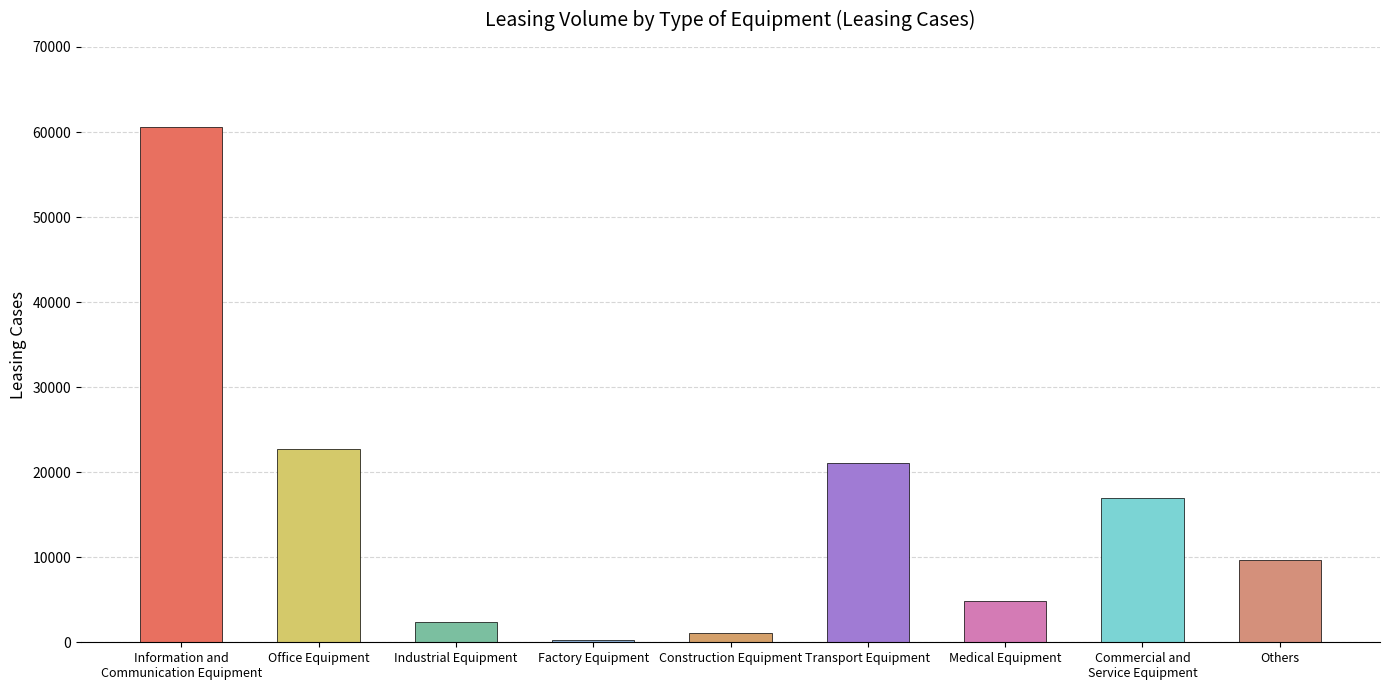

Which label corresponds to the smallest value in the chart?

Factory Equipment